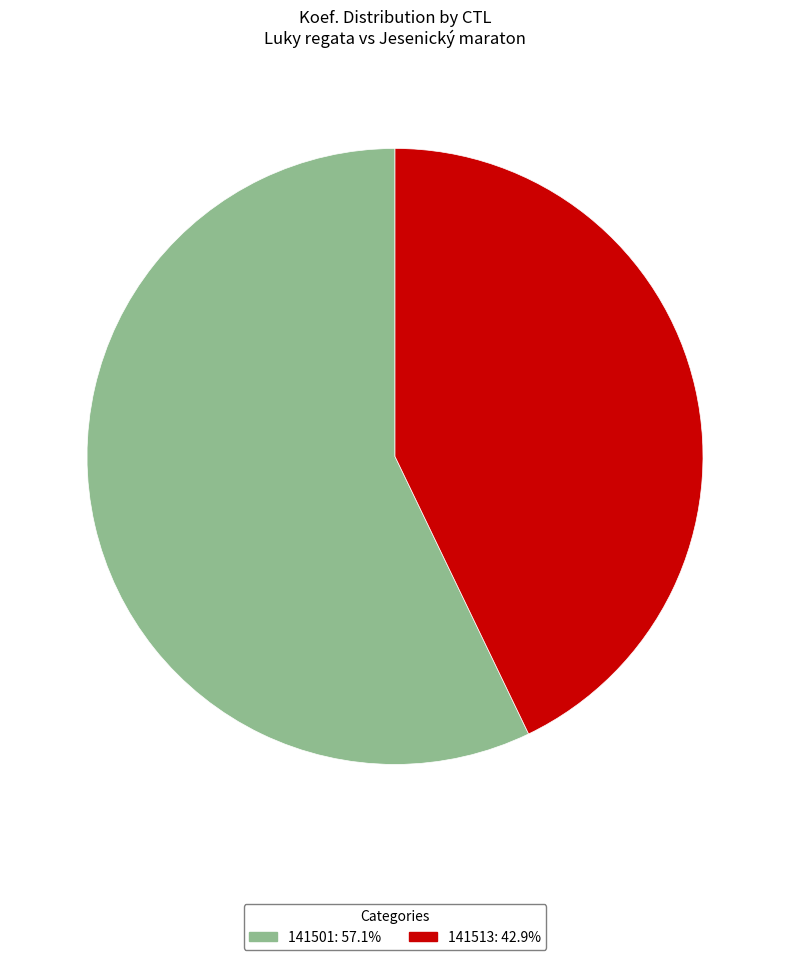

Rank the categories by value from lowest to highest.

141513, 141501